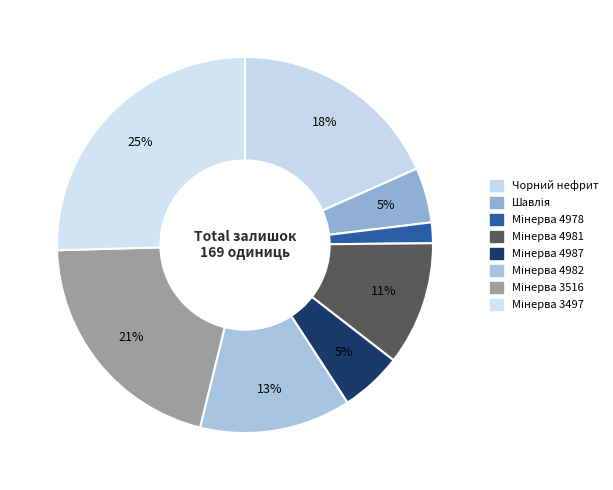

Is it true that Мінерва 4981 is 24% of the pie?

False